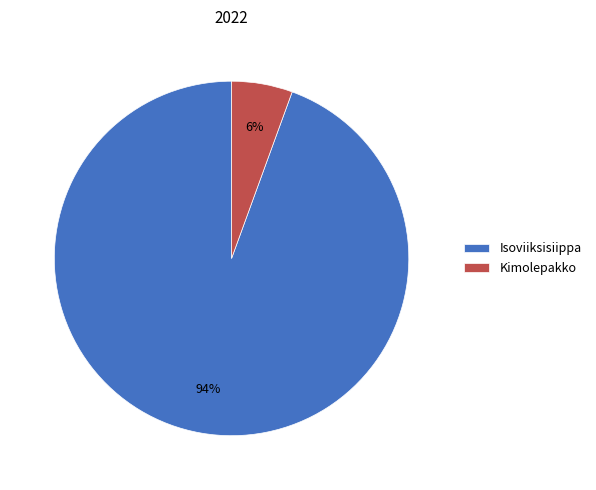

Which slice is the largest?

Isoviiksisiippa